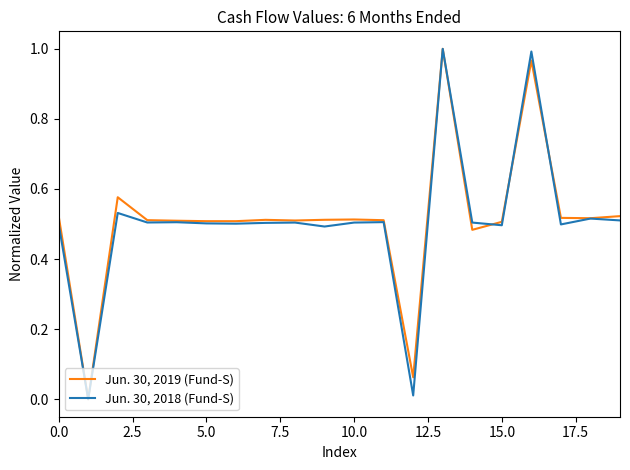

List the series in order of their overall mean, lowest first.

Jun. 30, 2018 (Fund-S), Jun. 30, 2019 (Fund-S)